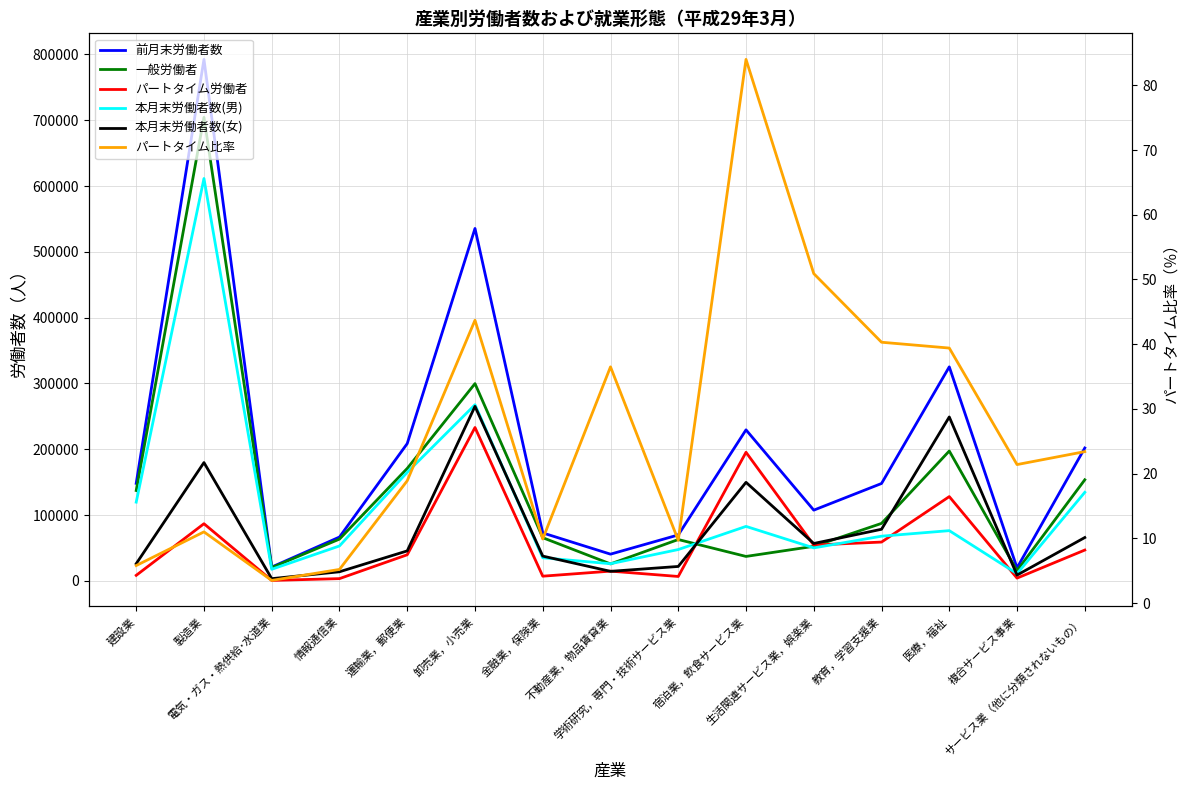

True or false: 本月末労働者数(女) has a value of 65904.0 at サービス業（他に分類されないもの）.

True